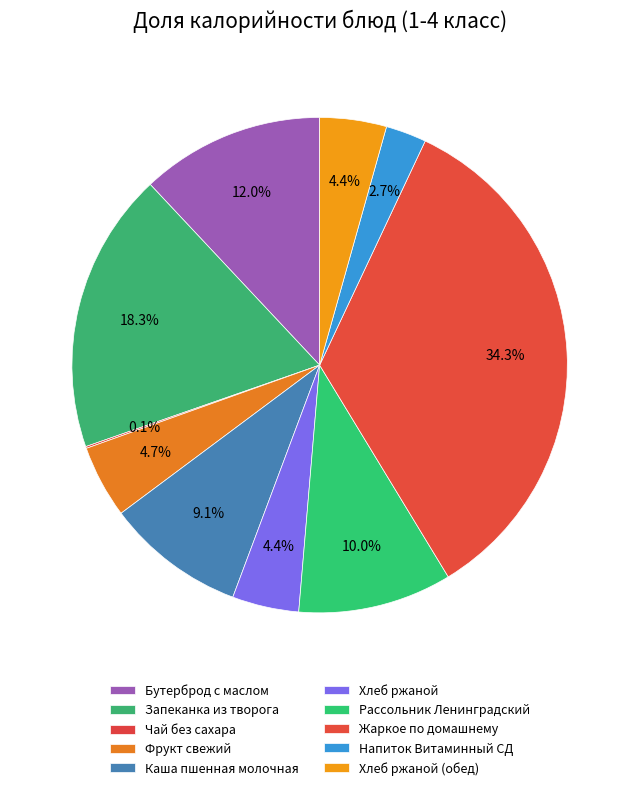

Rank the categories by value from highest to lowest.

Жаркое по домашнему, Запеканка из творога, Бутерброд с маслом, Рассольник Ленинградский, Каша пшенная молочная, Фрукт свежий, Хлеб ржаной, Хлеб ржаной (обед), Напиток Витаминный СД, Чай без сахара